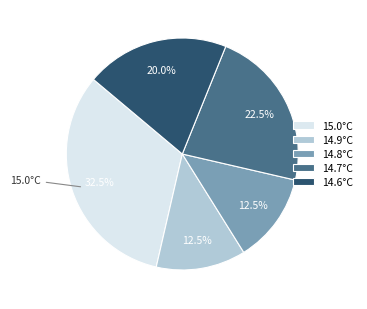

To the nearest percent, what is the average slice percentage?

20%